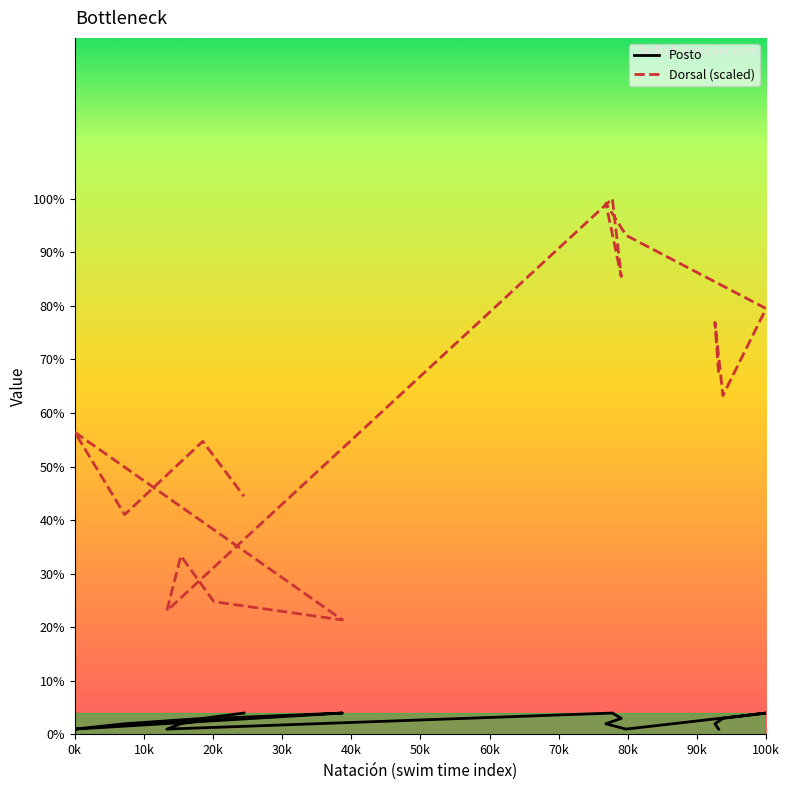

True or false: Dorsal and Posto cross at least once.

False